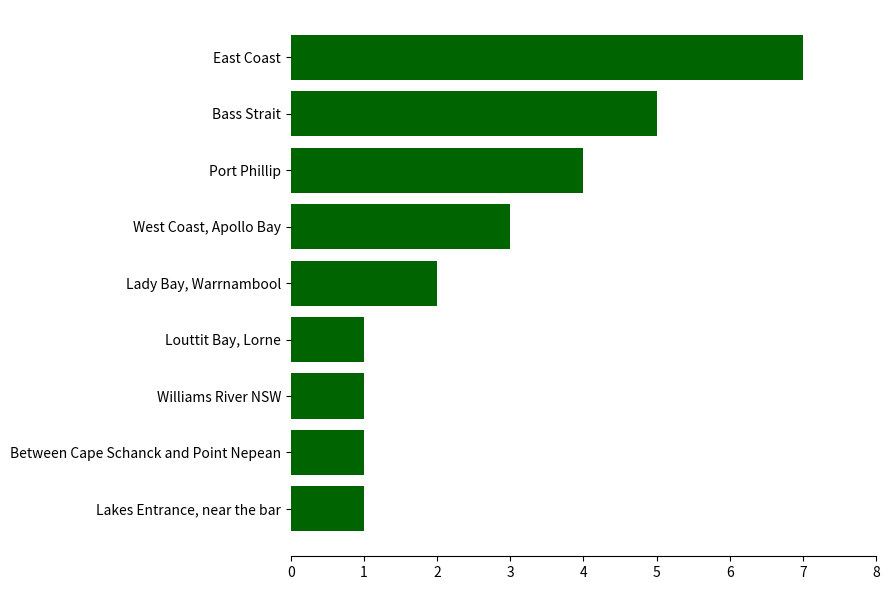

Does the chart contain any negative values?

No